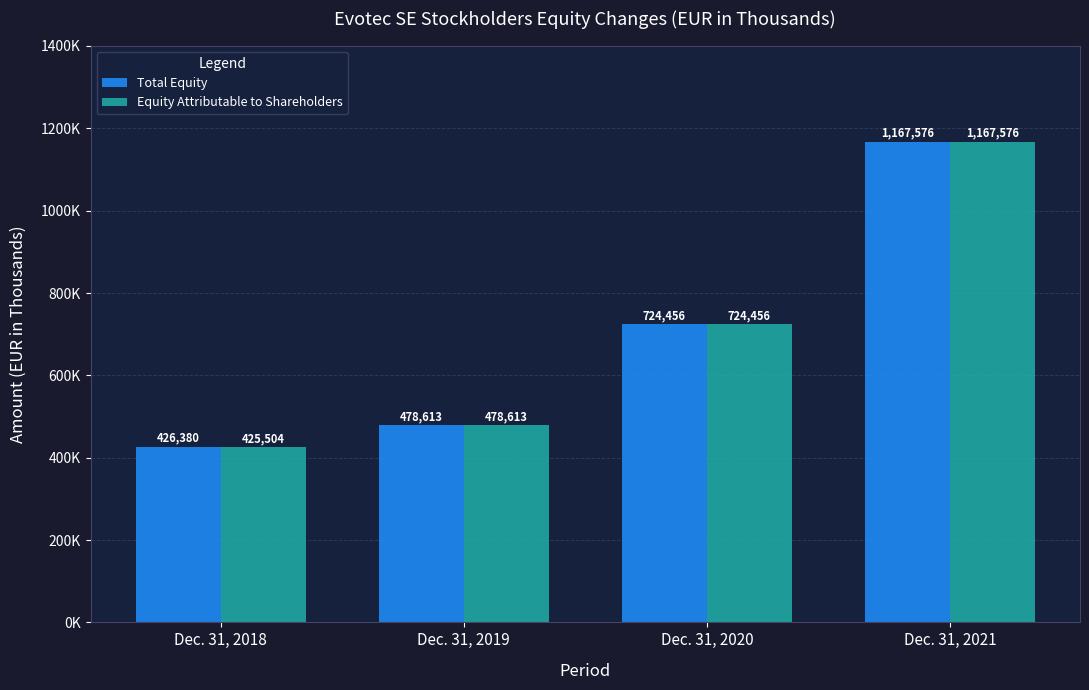

Does the chart contain any negative values?

No